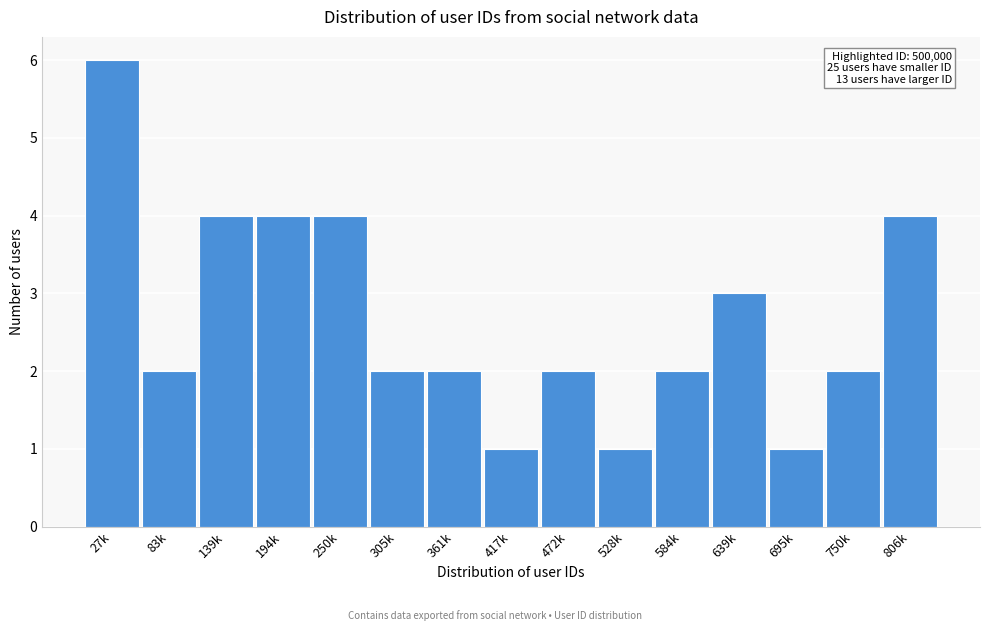

Reading left to right, what are all the values shown in this chart?

27k=6	83k=2	139k=4	194k=4	250k=4	305k=2	361k=2	417k=1	472k=2	528k=1	584k=2	639k=3	695k=1	750k=2	806k=4